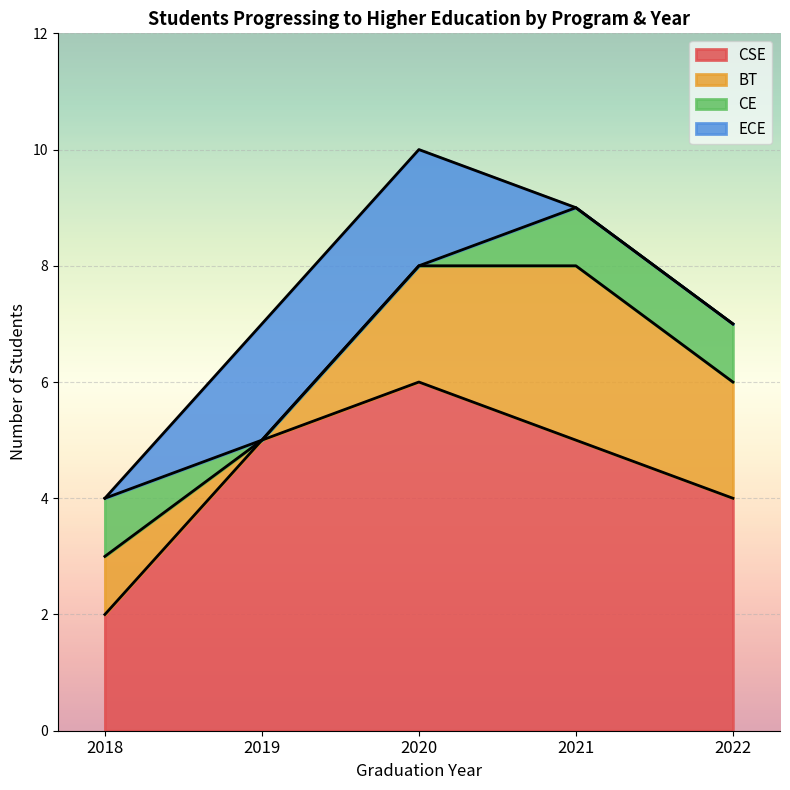

Which series has the largest total across all categories?

CSE